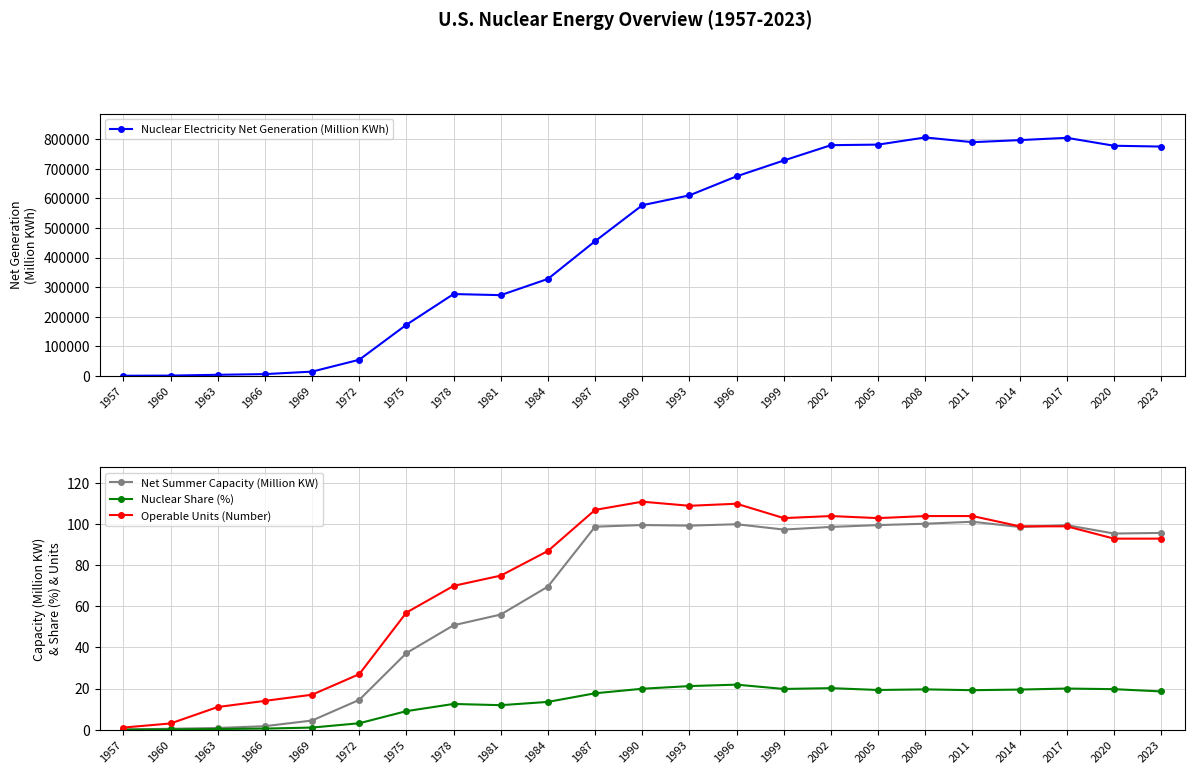

Which series has the widest spread of values?

Nuclear Electricity Net Generation (Million KWh)